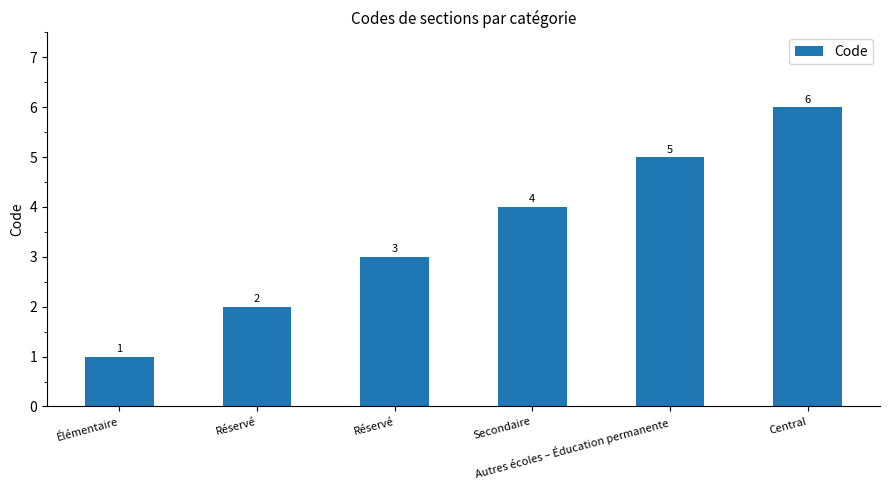

Reading left to right, transcribe all the data shown in this chart.

Élémentaire=1	Réservé=2	Réservé=3	Secondaire=4	Autres écoles – Éducation permanente=5	Central=6